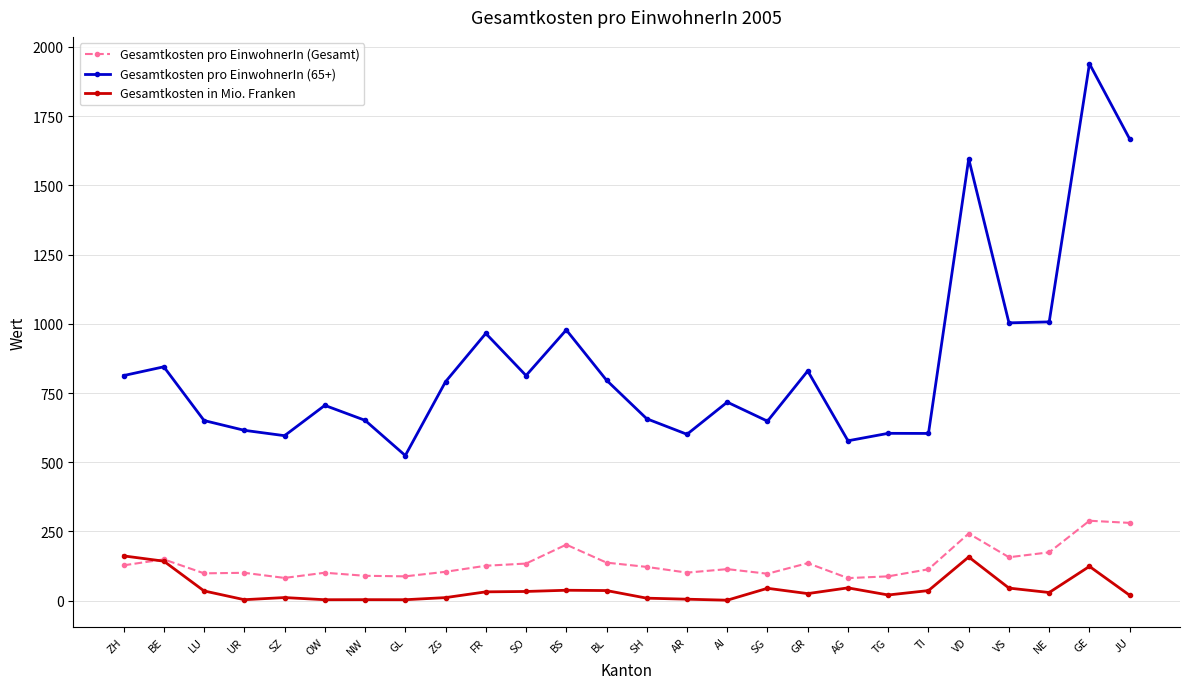

What is the difference between the maximum and minimum values in the Gesamtkosten in Mio. Franken series?

160.0